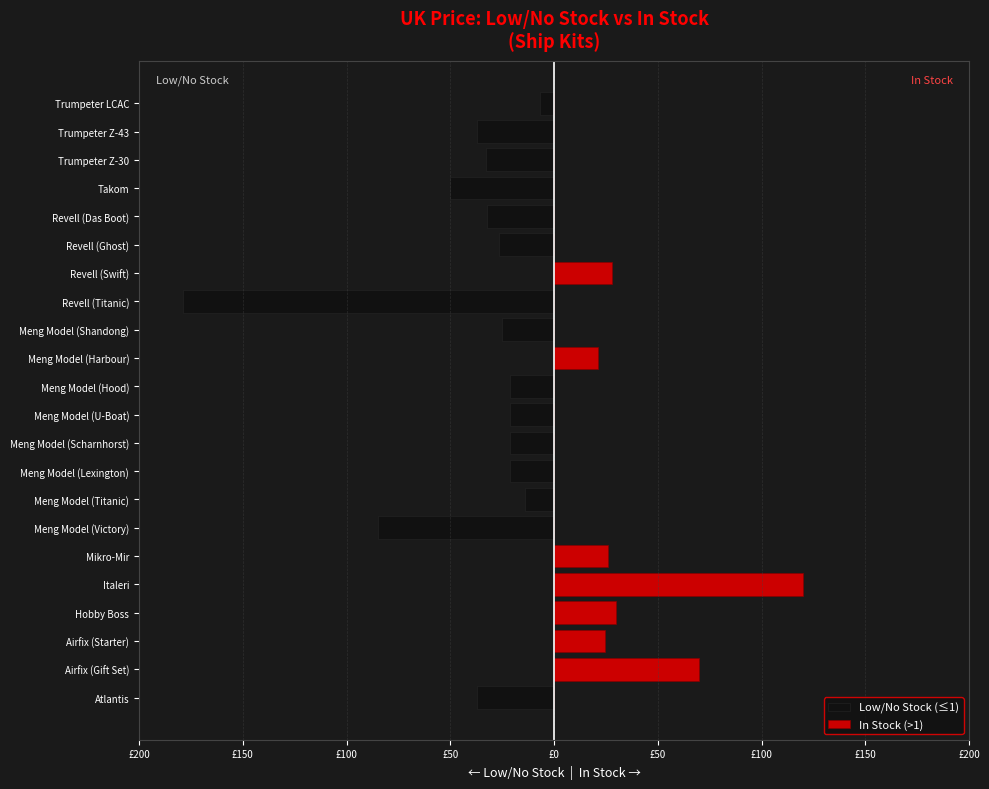

How many data points in Low/No Stock (≤1) are less than -20?

13